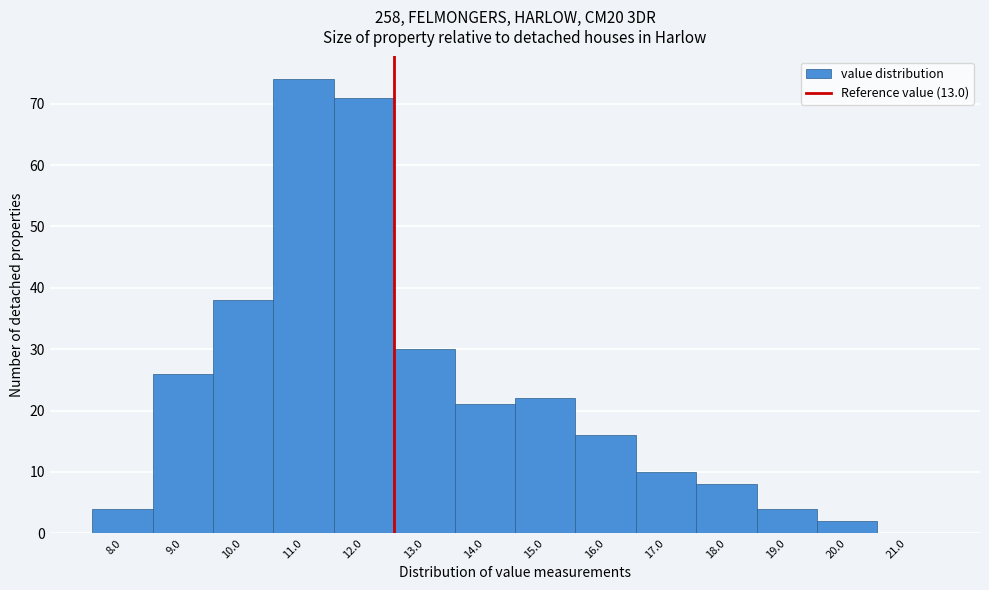

Reading left to right, extract all data points from this chart.

8.0=4	9.0=26	10.0=38	11.0=74	12.0=71	13.0=30	14.0=21	15.0=22	16.0=16	17.0=10	18.0=8	19.0=4	20.0=2	21.0=0